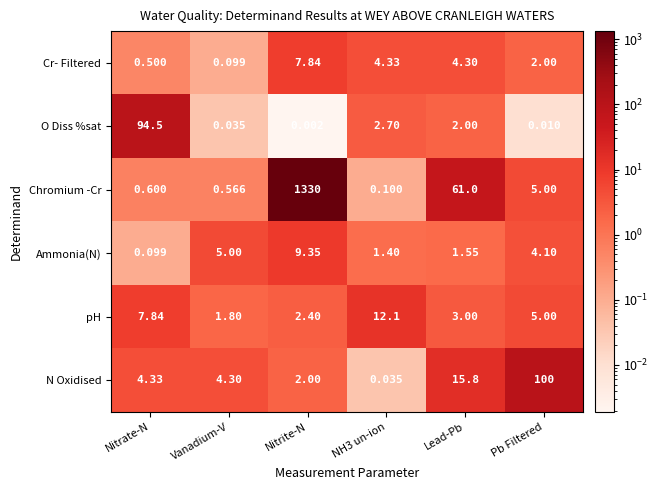

Between Vanadium-V and Nitrite-N, which series saw the biggest shift?

Chromium -Cr